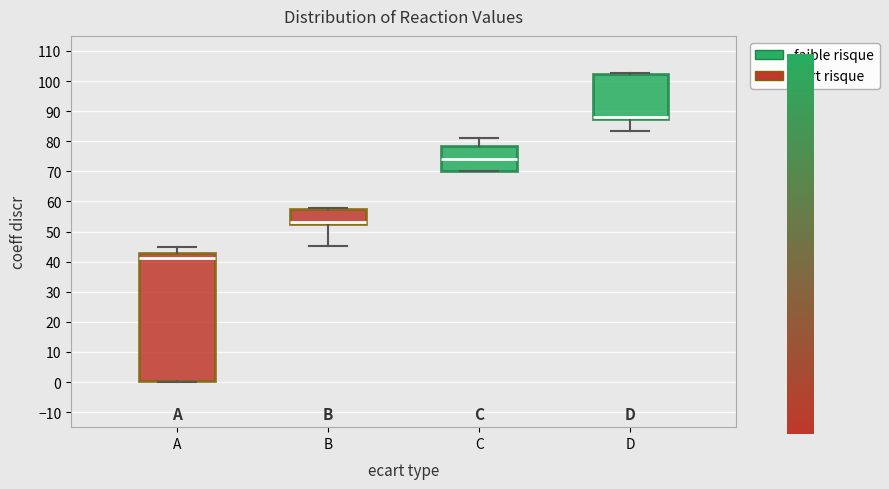

Reading left to right, transcribe this box plot: for each box, give where its median line is, the range the box spans, and where its two whiskers end, as read against the y-axis. The values are not printed on the chart, so give them approximately, as read against the axis.

A: median 41, box 0 to 43, whiskers 0 to 45
B: median 53 (just above the box's lower edge), box 53 to 58, whiskers 45 to 58
C: median 74, box 70 to 79, whiskers 70 to 81
D: median 88 (drawn on the box's lower edge), box 88 to 103, whiskers 84 to 103